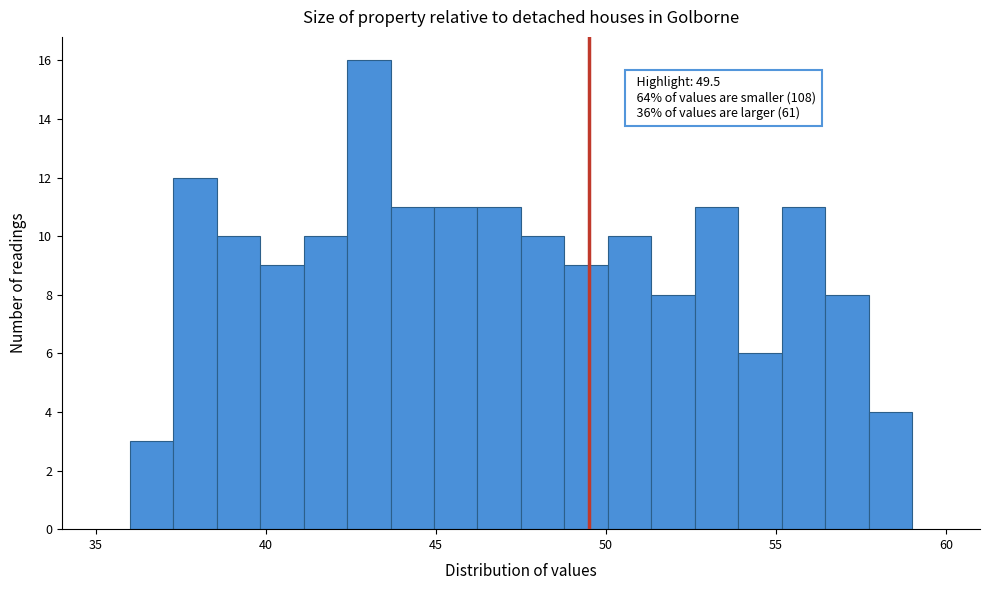

Around what value on the x-axis is the tallest bar? Give the approximate position of its centre, as read against the axis.

43.0